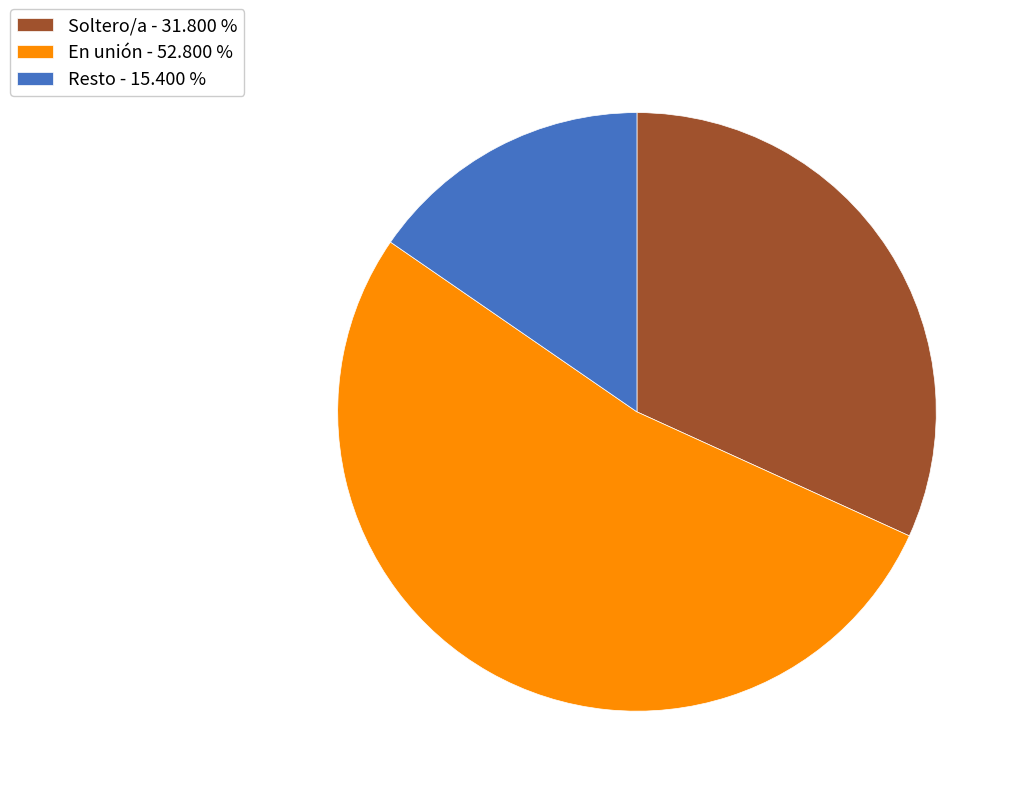

The En unión slice represents 39% of the pie. True or false?

False